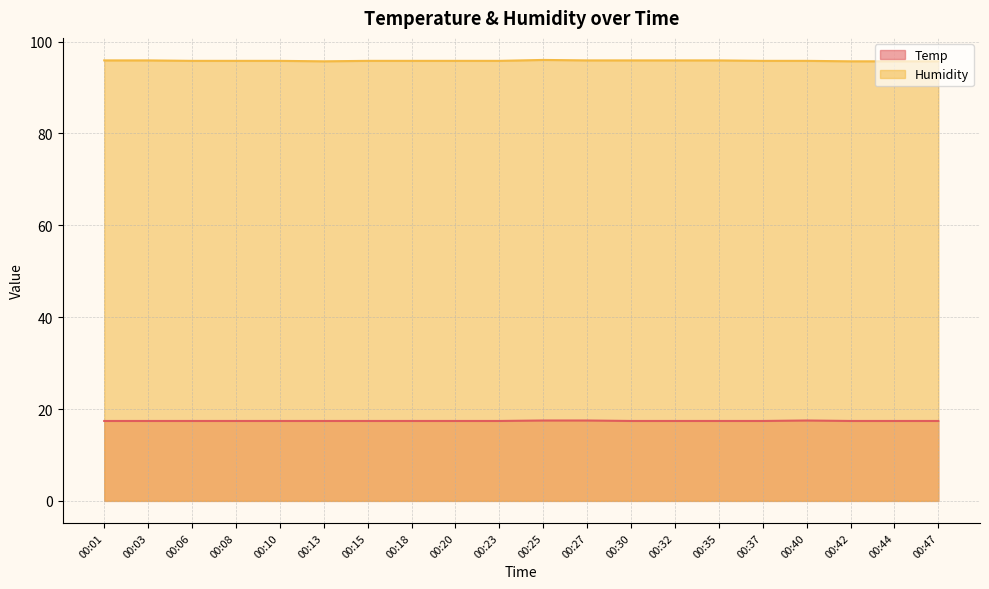

Reading left to right, list all the values displayed in this chart.

Temp: 00:01=17.4	00:03=17.4	00:06=17.4	00:08=17.4	00:10=17.4	00:13=17.4	00:15=17.4	00:18=17.4	00:20=17.4	00:23=17.4	00:25=17.5	00:27=17.5	00:30=17.4	00:32=17.4	00:35=17.4	00:37=17.4	00:40=17.5	00:42=17.4	00:44=17.4	00:47=17.4
Humidity: 00:01=95.9	00:03=95.9	00:06=95.8	00:08=95.8	00:10=95.8	00:13=95.7	00:15=95.8	00:18=95.8	00:20=95.8	00:23=95.8	00:25=96.0	00:27=95.9	00:30=95.9	00:32=95.9	00:35=95.9	00:37=95.8	00:40=95.8	00:42=95.7	00:44=95.7	00:47=95.7